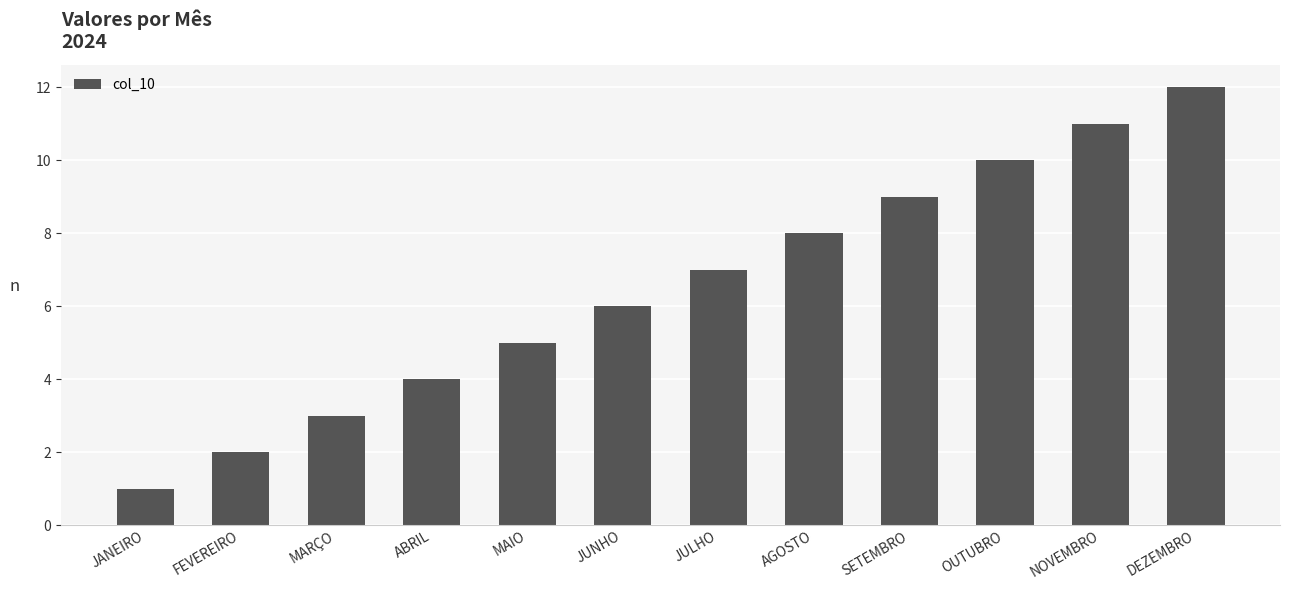

List the labels in order of value, largest first.

DEZEMBRO, NOVEMBRO, OUTUBRO, SETEMBRO, AGOSTO, JULHO, JUNHO, MAIO, ABRIL, MARÇO, FEVEREIRO, JANEIRO